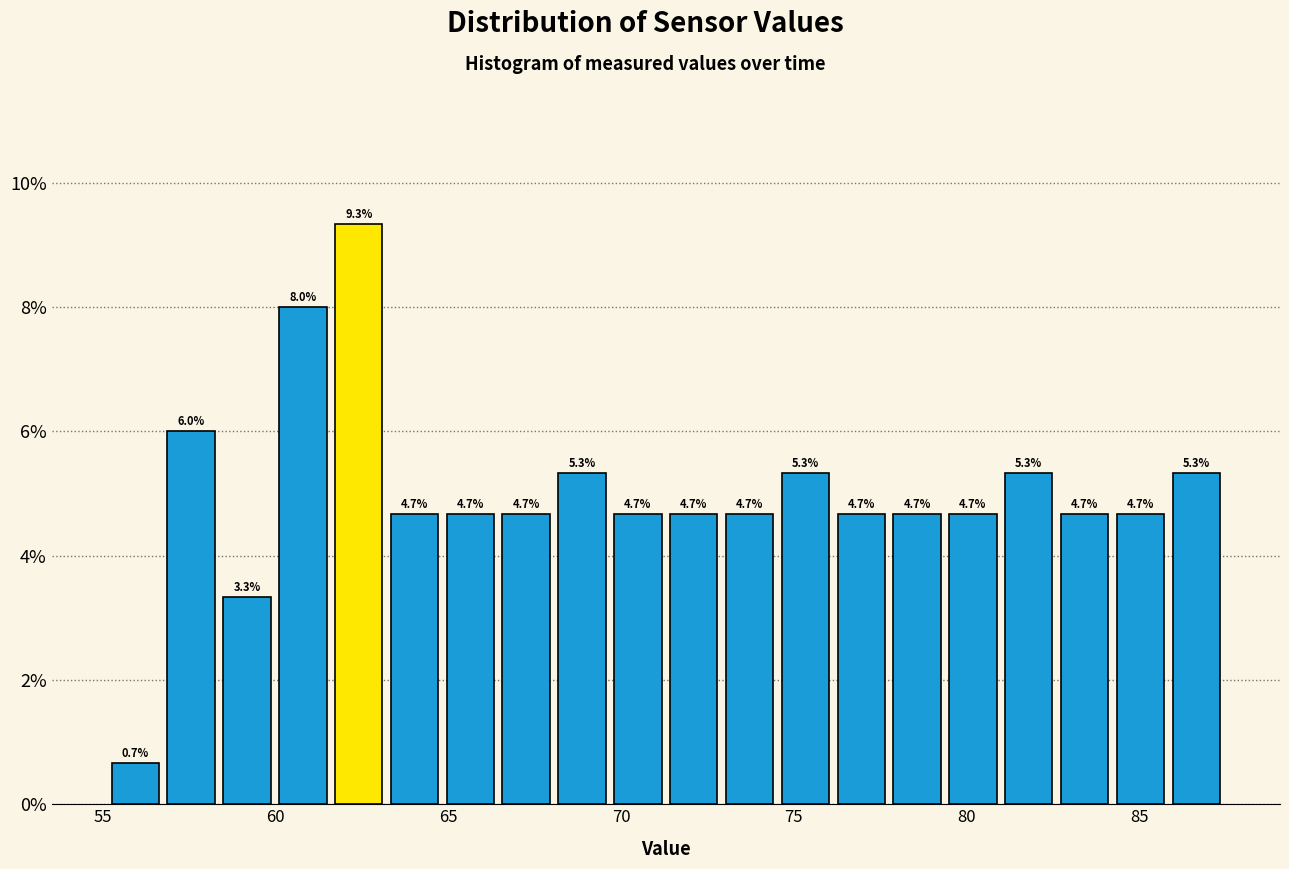

Read against the x-axis, roughly where is the centre of the tallest bar?

62.5